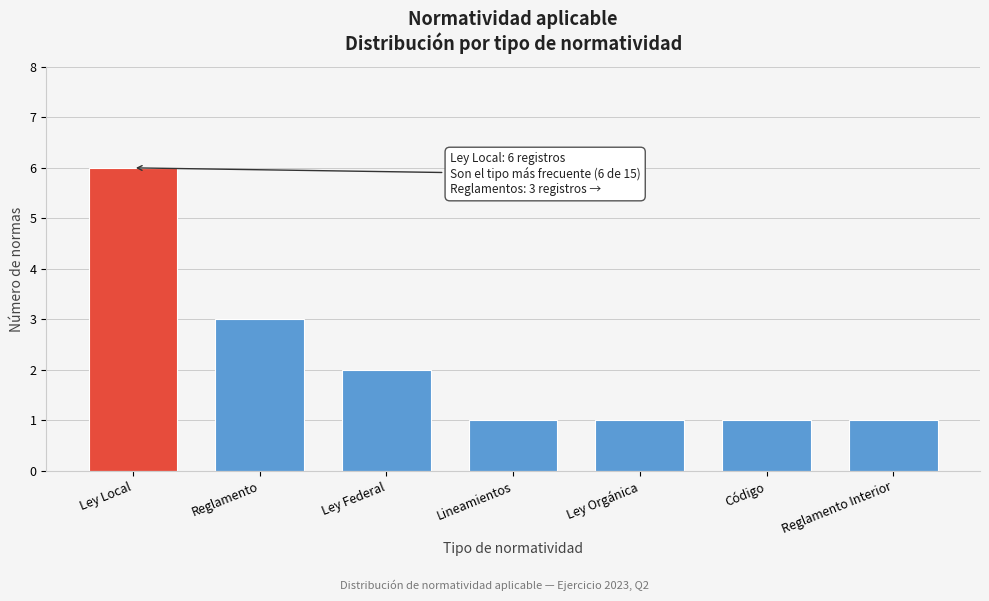

Reading right to left, what are all the values shown in this chart?

Reglamento Interior=1	Código=1	Ley Orgánica=1	Lineamientos=1	Ley Federal=2	Reglamento=3	Ley Local=6